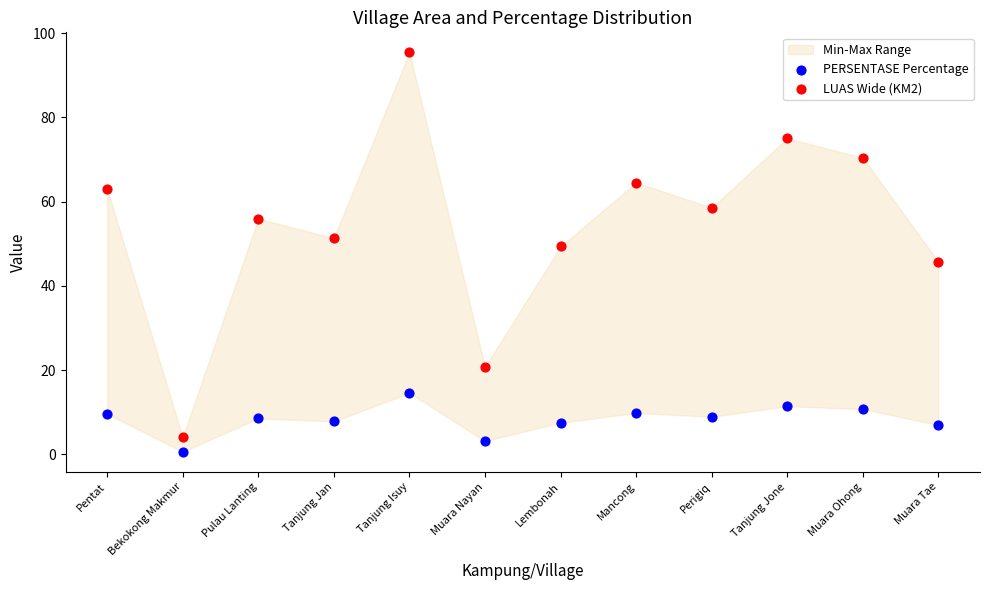

Across all data points, what is the range of Y values (max minus min)?

94.8